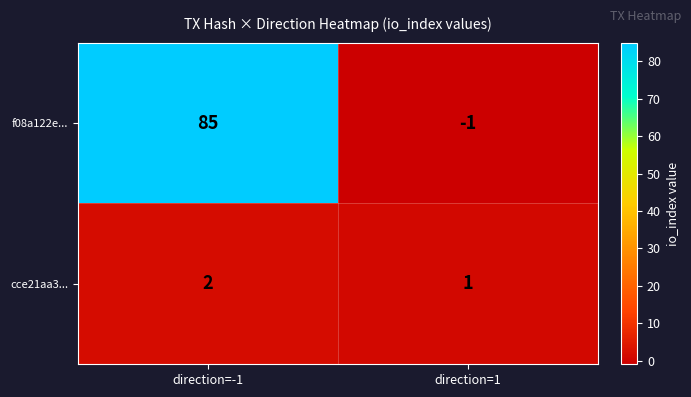

What is the maximum value shown in the chart?

85